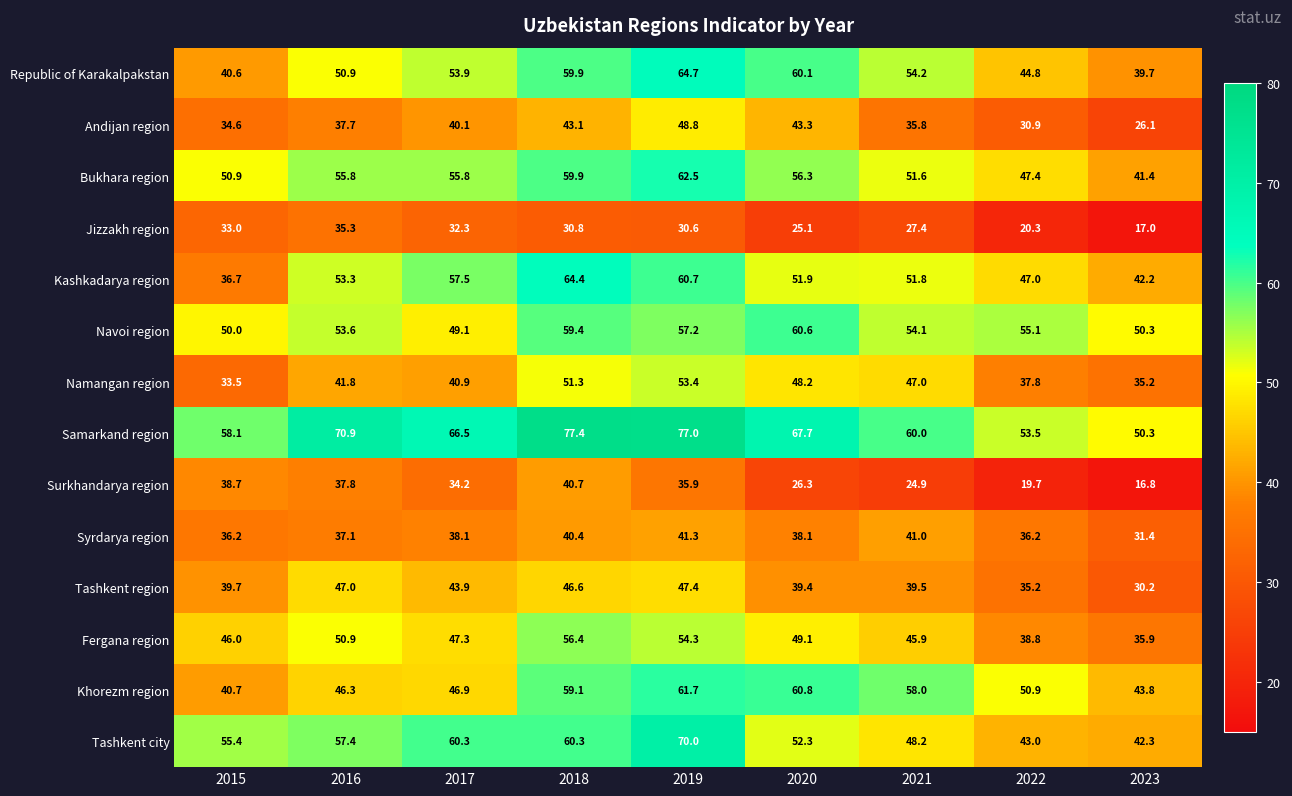

Between 2017 and 2023, which series saw the biggest shift?

Tashkent city